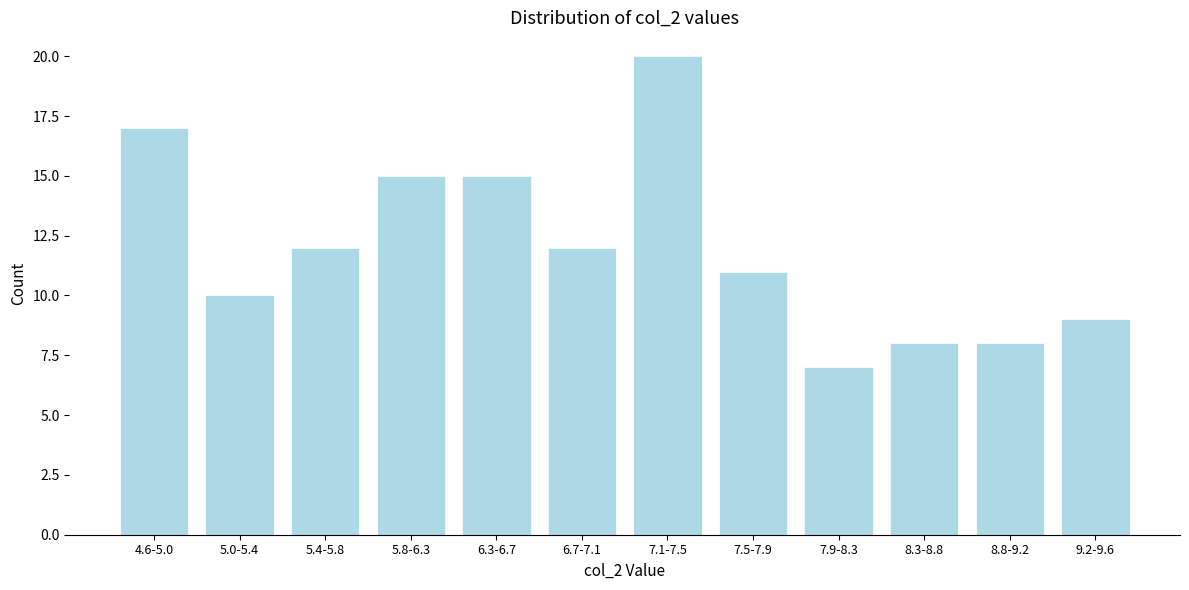

Reading right to left, what are all the values shown in this chart?

9	8	8	7	11	20	12	15	15	12	10	17